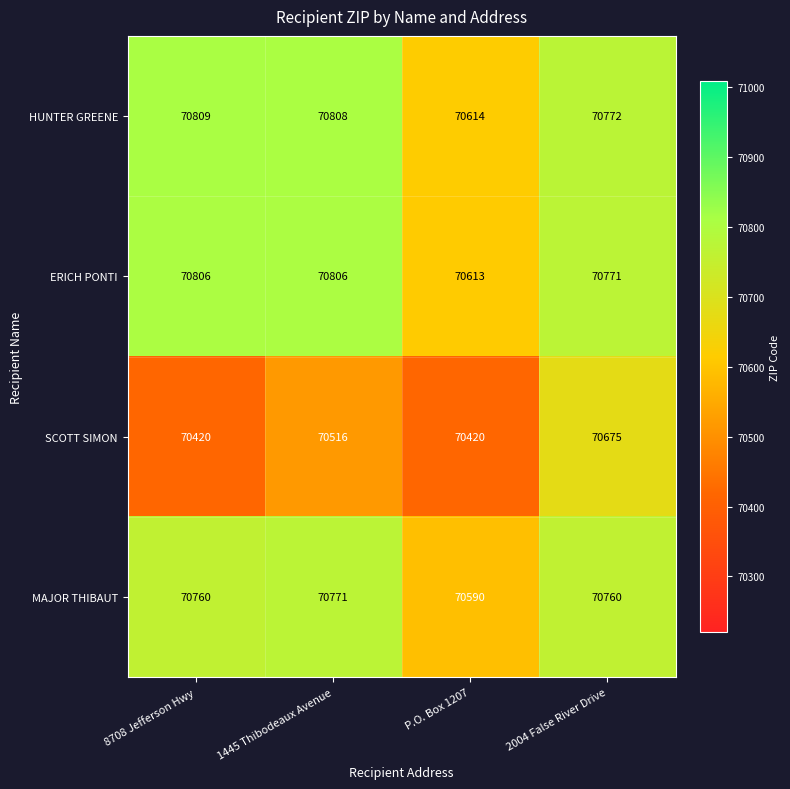

What is the smallest value displayed?

70420